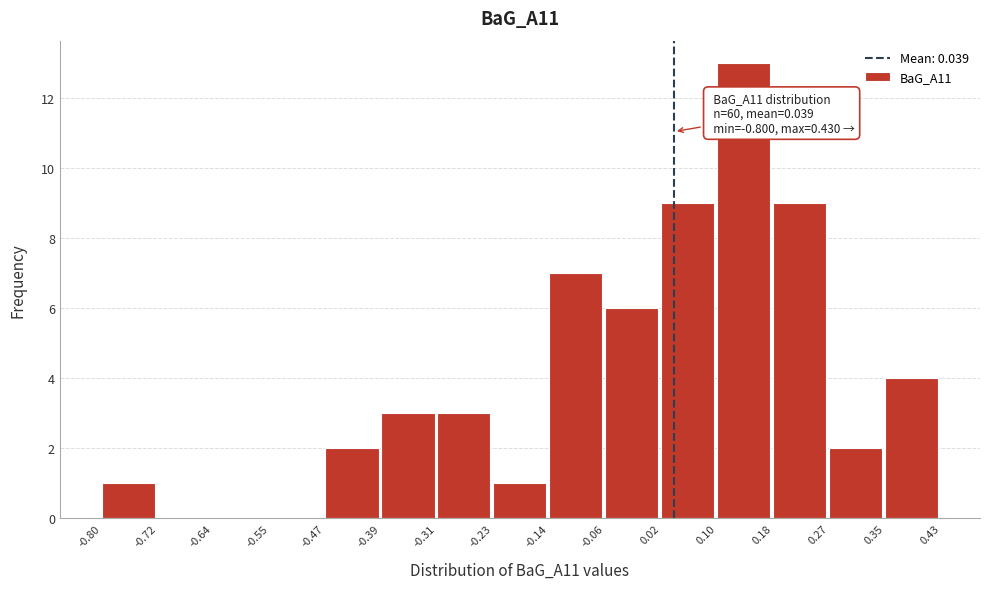

Which range on the x-axis has the tallest bar?

0.10 to 0.18